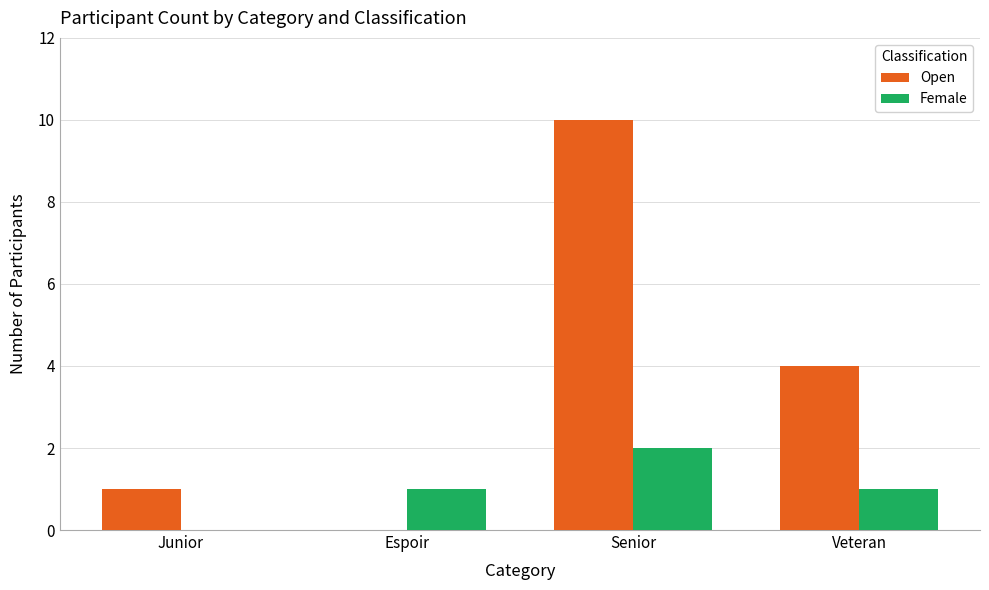

Is it true that Open equals 10 at Senior?

True